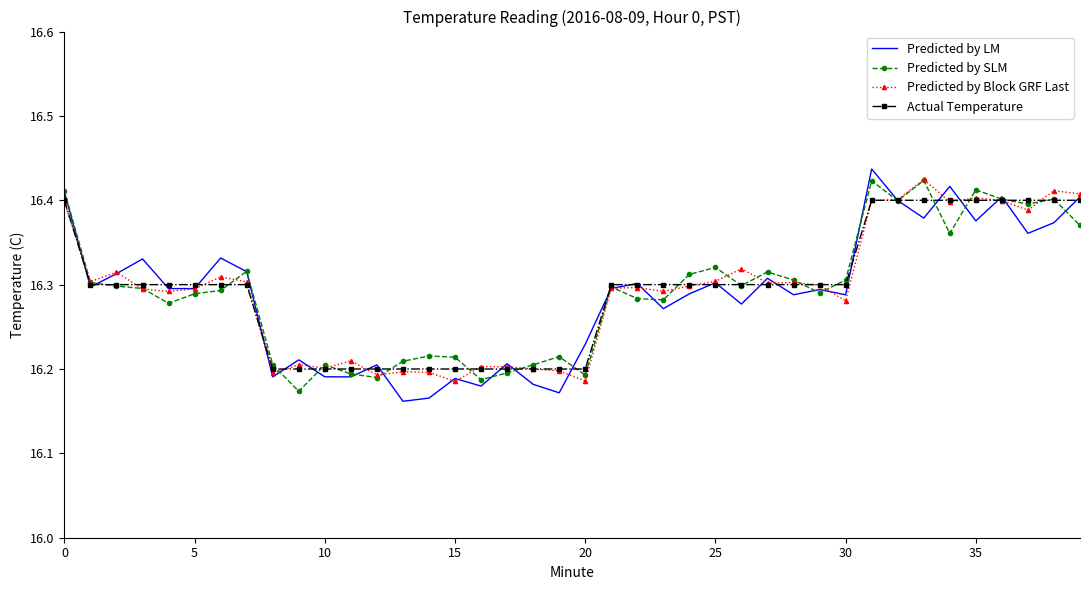

Which series has the widest spread of values?

Predicted by LM